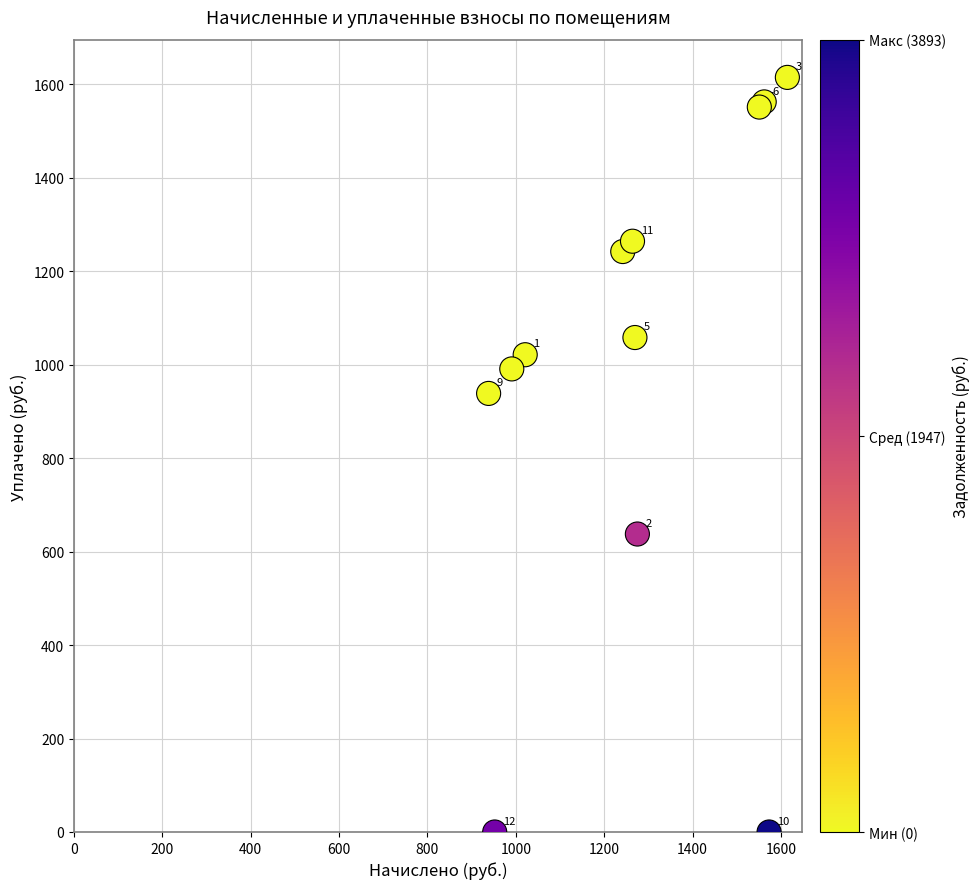

What Y value in the scatter plot is closest to 807?

938.4